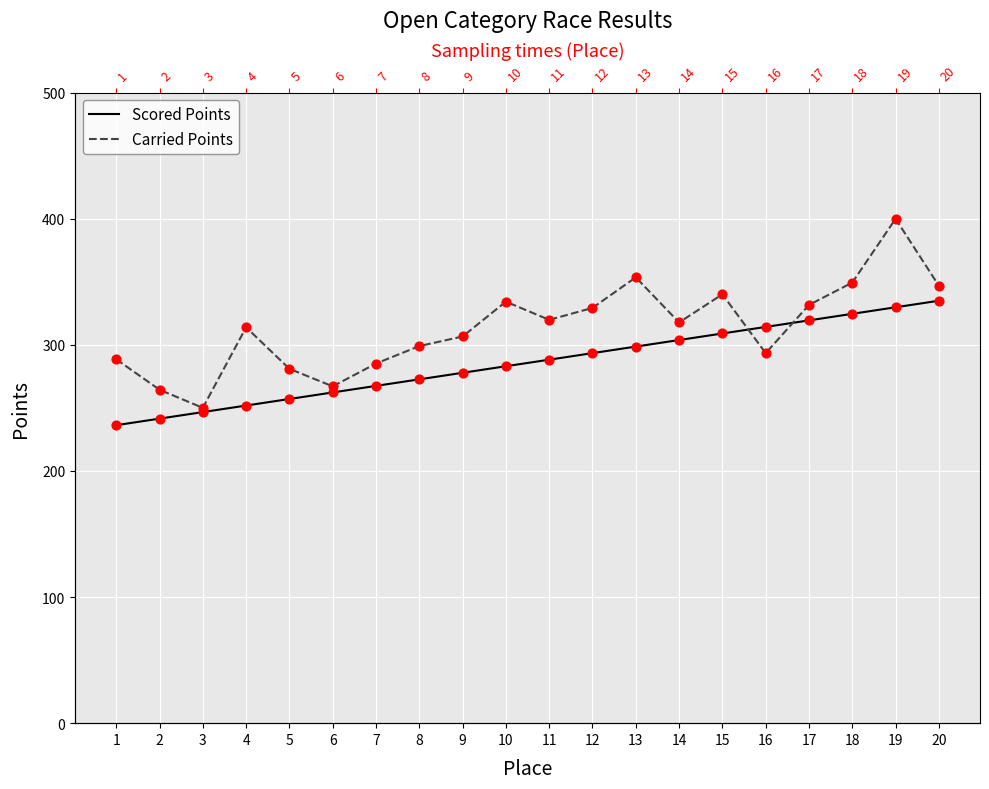

What are all the series names shown in the legend?

Scored Points, Carried Points